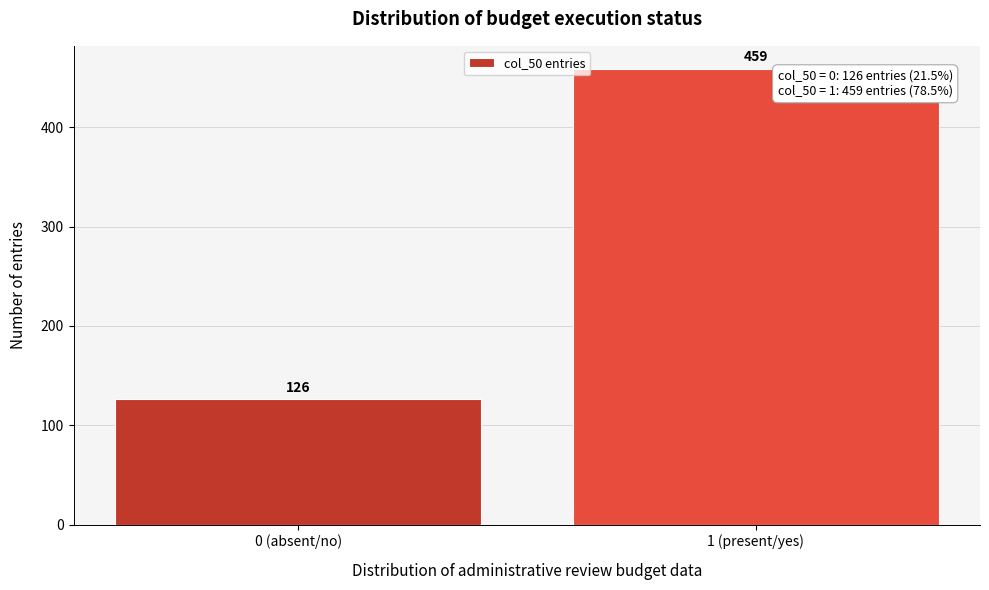

Reading left to right, extract all data points from this chart.

126	459